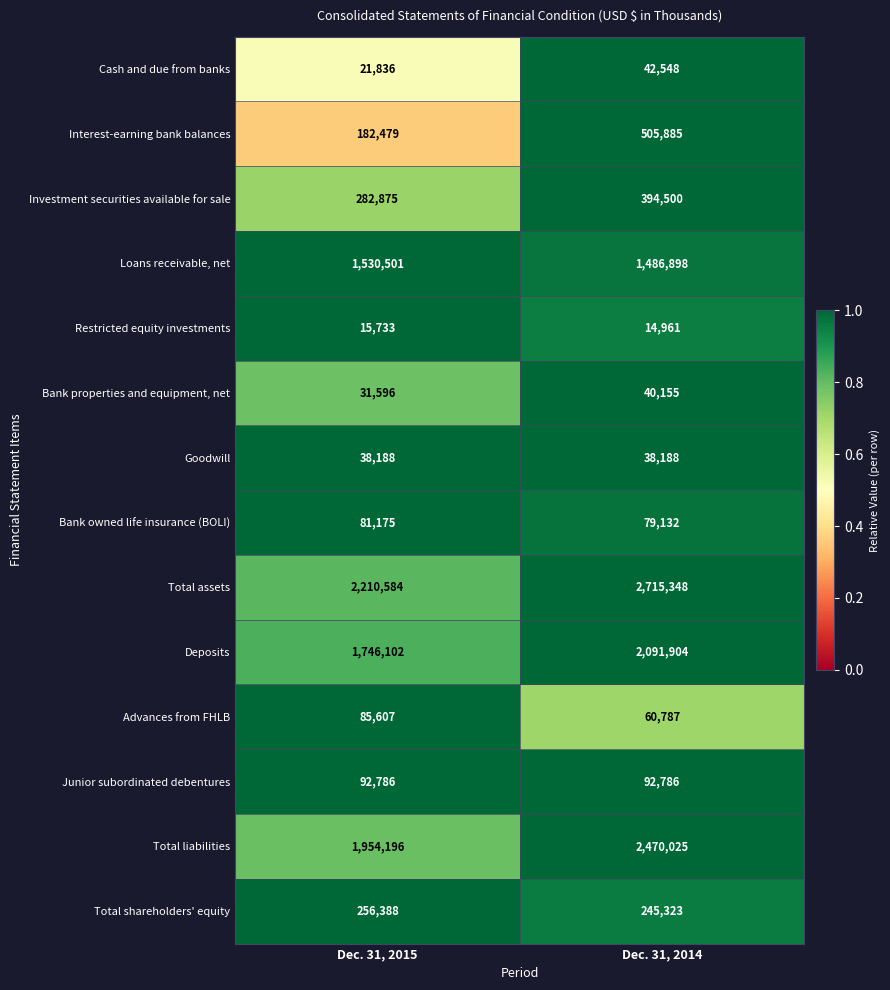

Reading right to left, transcribe all the data shown in this chart.

Cash and due from banks: Dec. 31, 2014=42548	Dec. 31, 2015=21836
Interest-earning bank balances: Dec. 31, 2014=505885	Dec. 31, 2015=182479
Investment securities available for sale: Dec. 31, 2014=394500	Dec. 31, 2015=282875
Loans receivable, net: Dec. 31, 2014=1486898	Dec. 31, 2015=1530501
Restricted equity investments: Dec. 31, 2014=14961	Dec. 31, 2015=15733
Bank properties and equipment, net: Dec. 31, 2014=40155	Dec. 31, 2015=31596
Goodwill: Dec. 31, 2014=38188	Dec. 31, 2015=38188
Bank owned life insurance (BOLI): Dec. 31, 2014=79132	Dec. 31, 2015=81175
Total assets: Dec. 31, 2014=2715348	Dec. 31, 2015=2210584
Deposits: Dec. 31, 2014=2091904	Dec. 31, 2015=1746102
Advances from FHLB: Dec. 31, 2014=60787	Dec. 31, 2015=85607
Junior subordinated debentures: Dec. 31, 2014=92786	Dec. 31, 2015=92786
Total liabilities: Dec. 31, 2014=2470025	Dec. 31, 2015=1954196
Total shareholders' equity: Dec. 31, 2014=245323	Dec. 31, 2015=256388